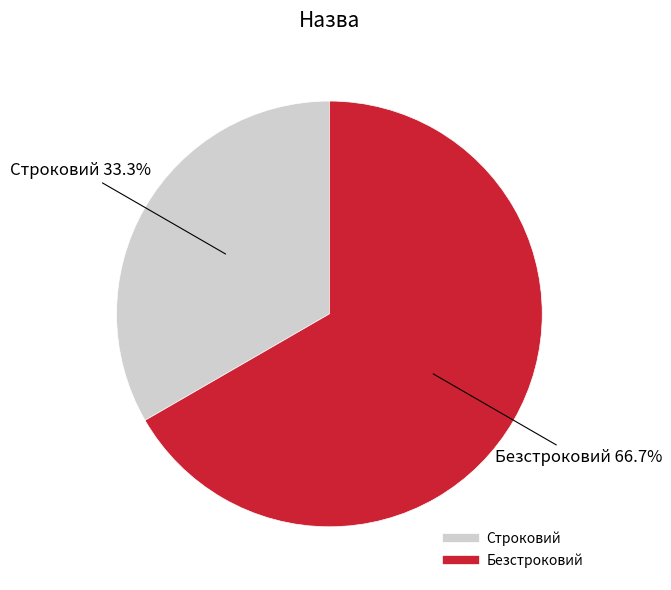

The Безстроковий slice represents 57% of the pie. True or false?

False